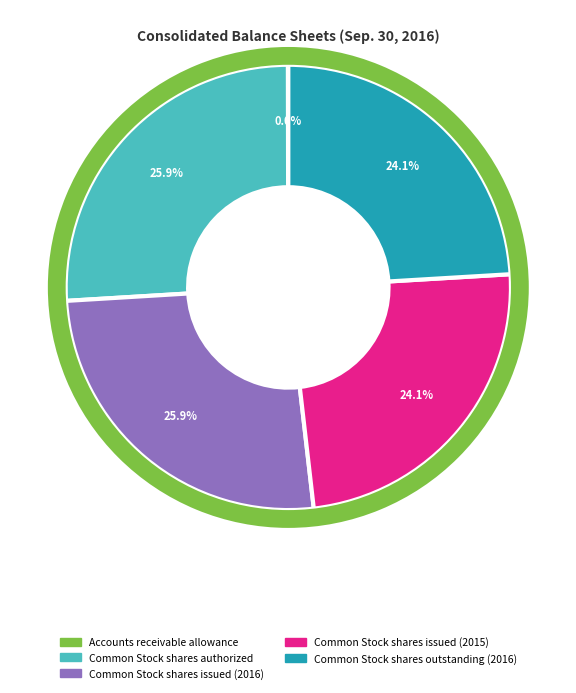

To the nearest percent, what portion does Common Stock shares outstanding (2016) represent?

24%